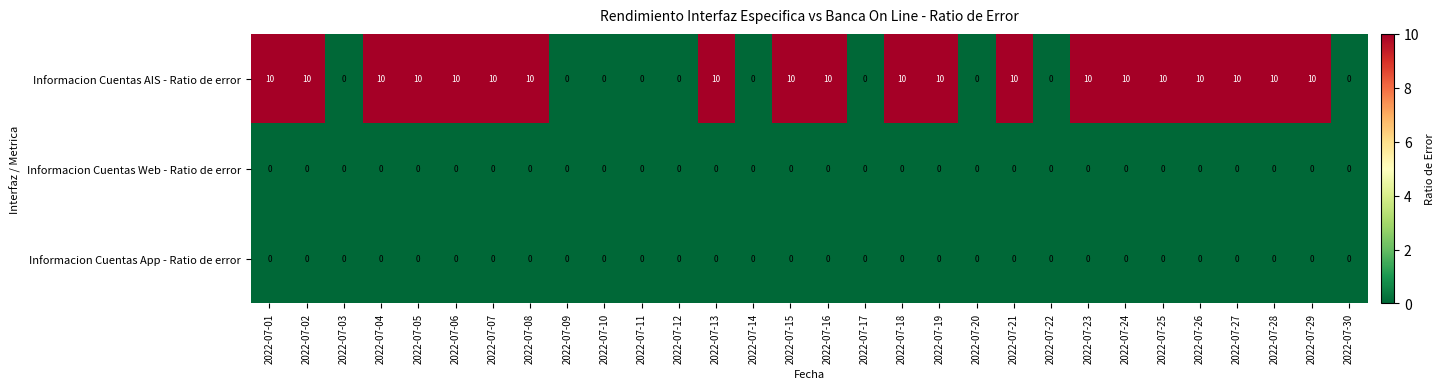

The Informacion Cuentas AIS - Ratio de error series shows 10 at 2022-07-05. True or false?

True